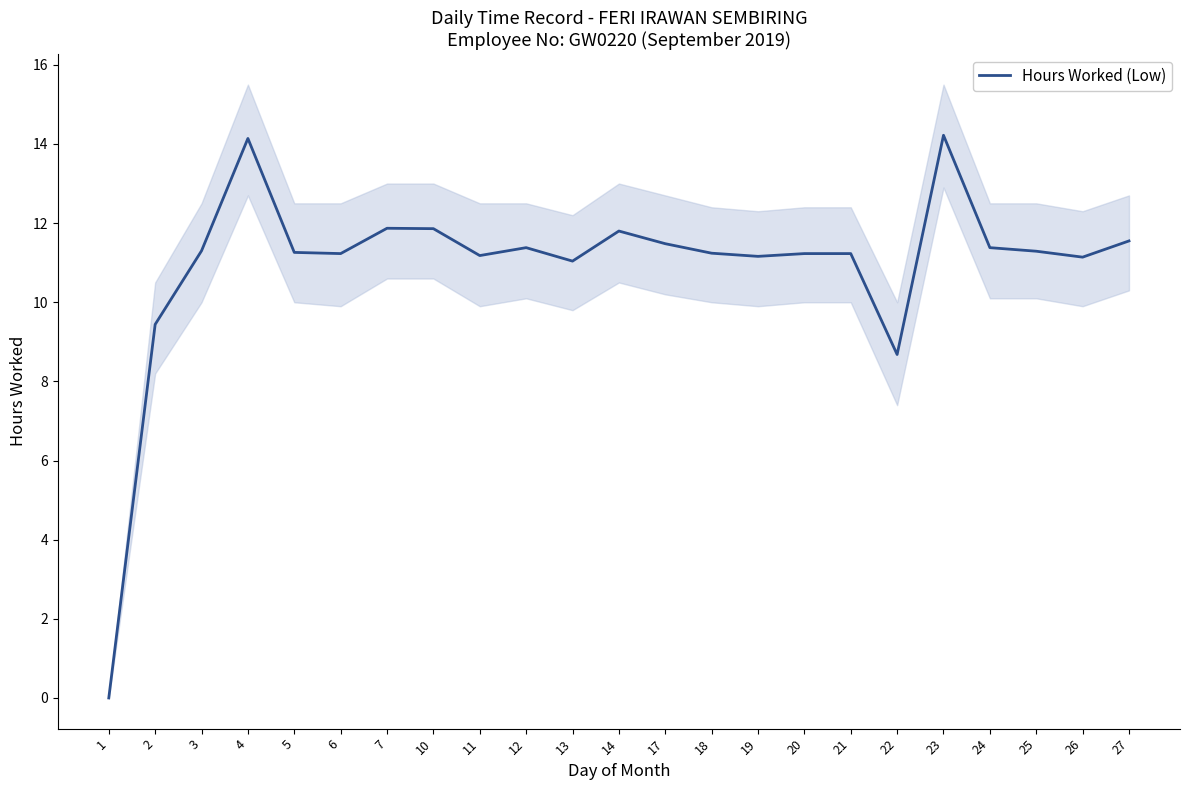

What is the greatest value displayed?

14.2